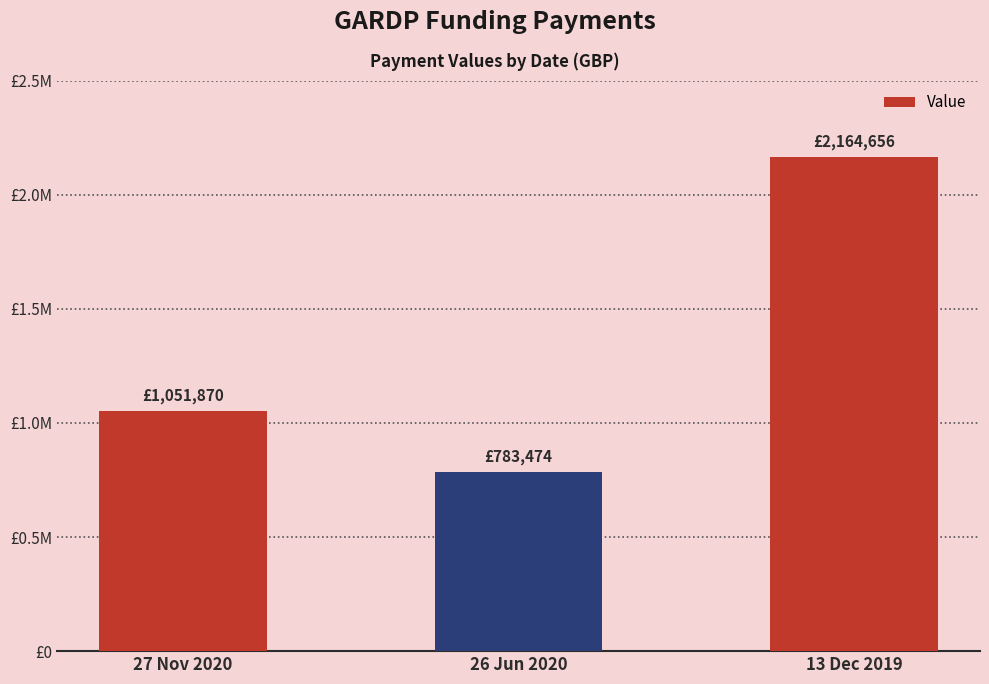

What is the label of the 3rd bar from the left?

13 Dec 2019